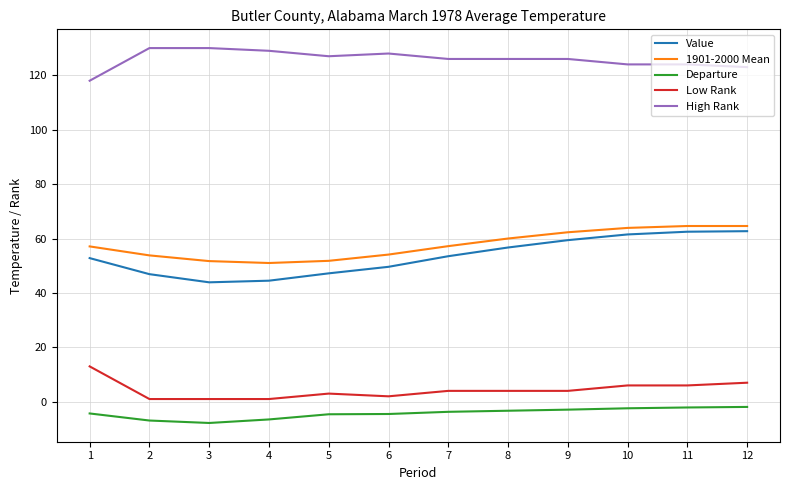

Count the number of data series in this chart.

5